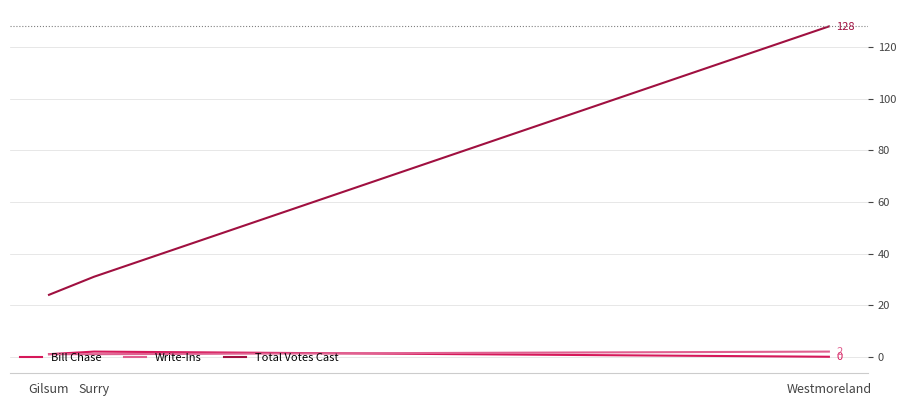

Where is Total Votes Cast nearest to the value 76?

Surry